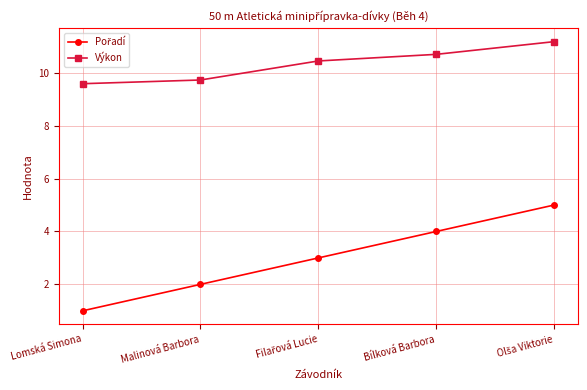

What is the greatest value displayed?

11.2